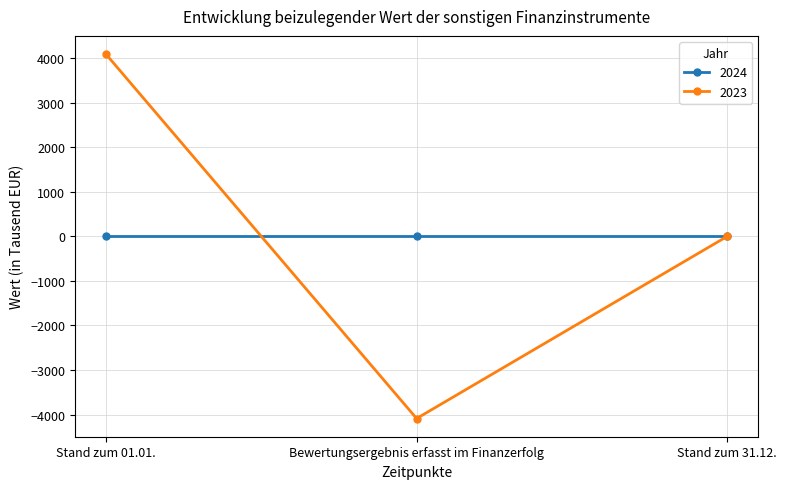

Rank the series by their maximum value, from highest to lowest.

2023, 2024